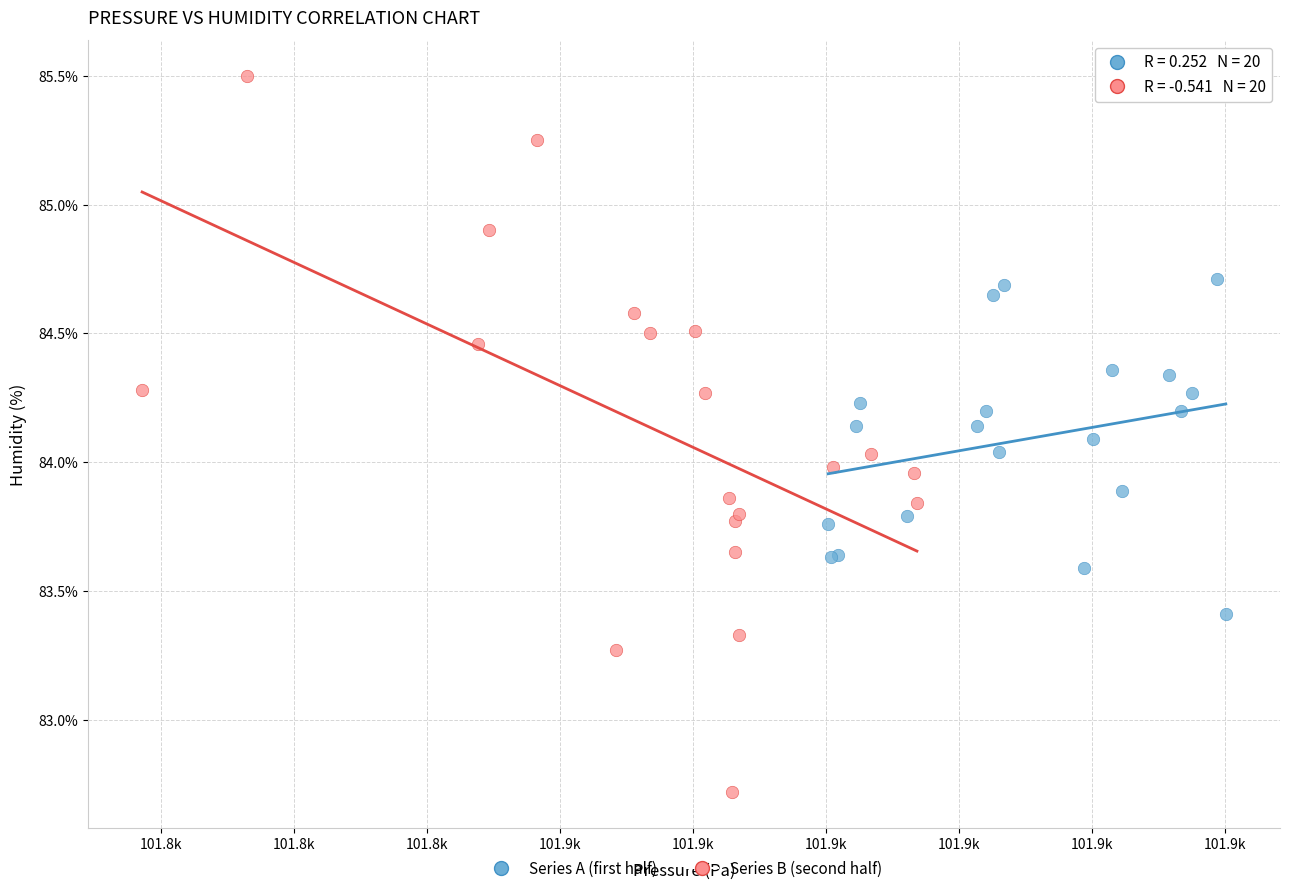

Which series reaches the maximum Y coordinate?

Series B (second half)